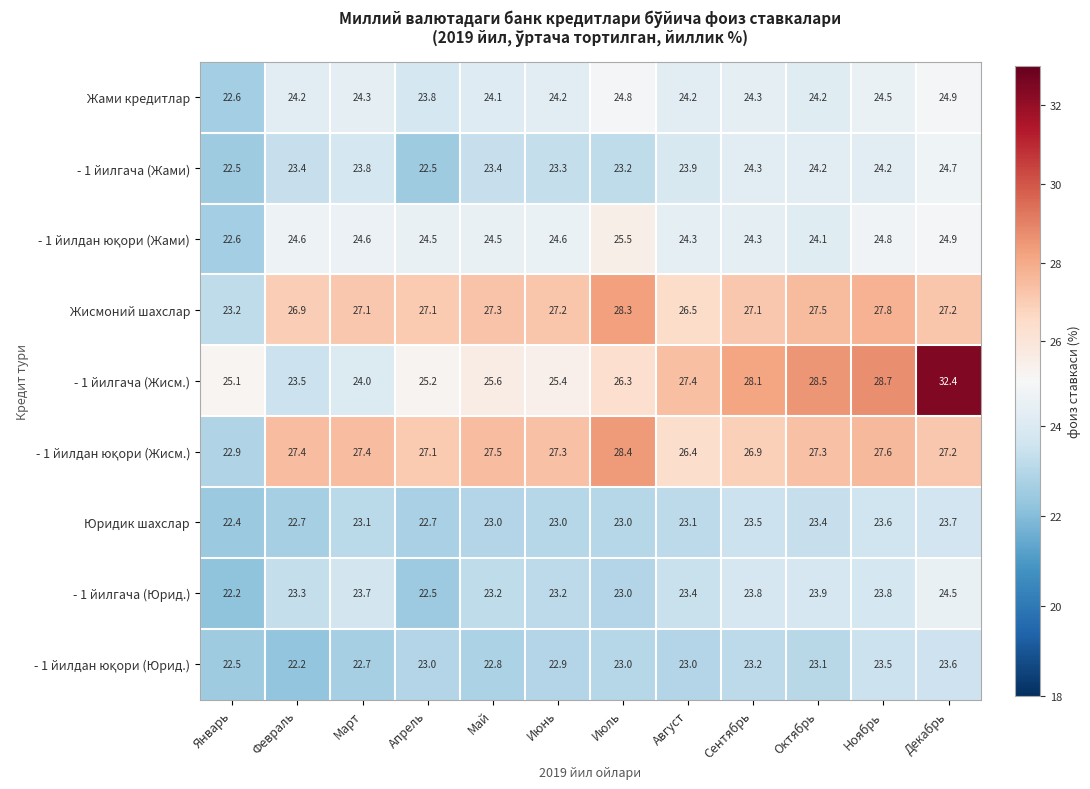

What is the spread (max minus min) of values at Ноябрь?

5.2